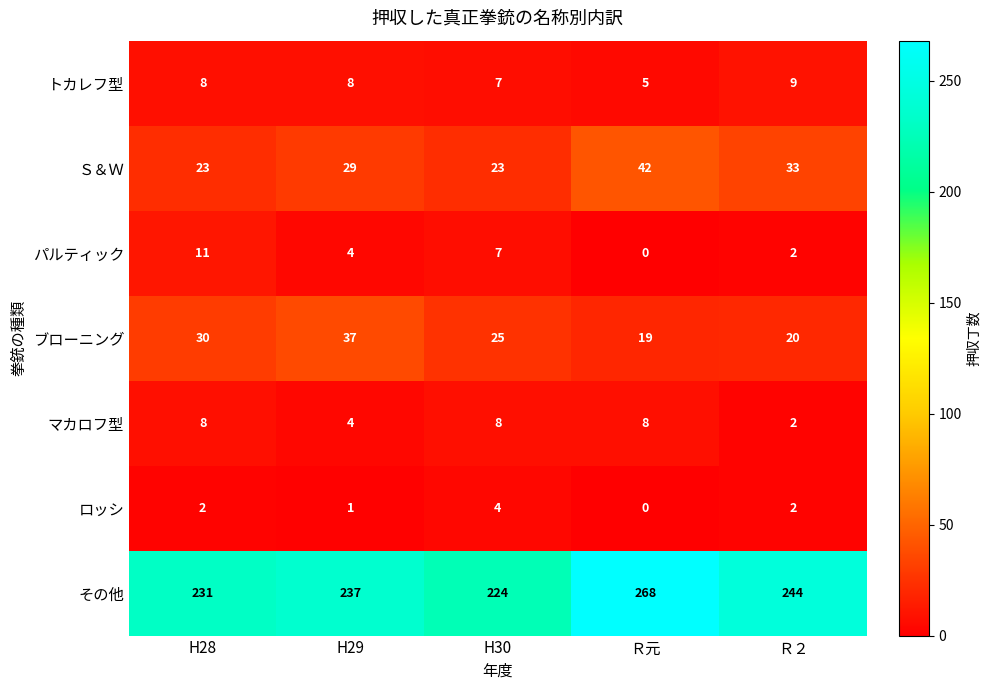

What is the total value across all series at H29?

320